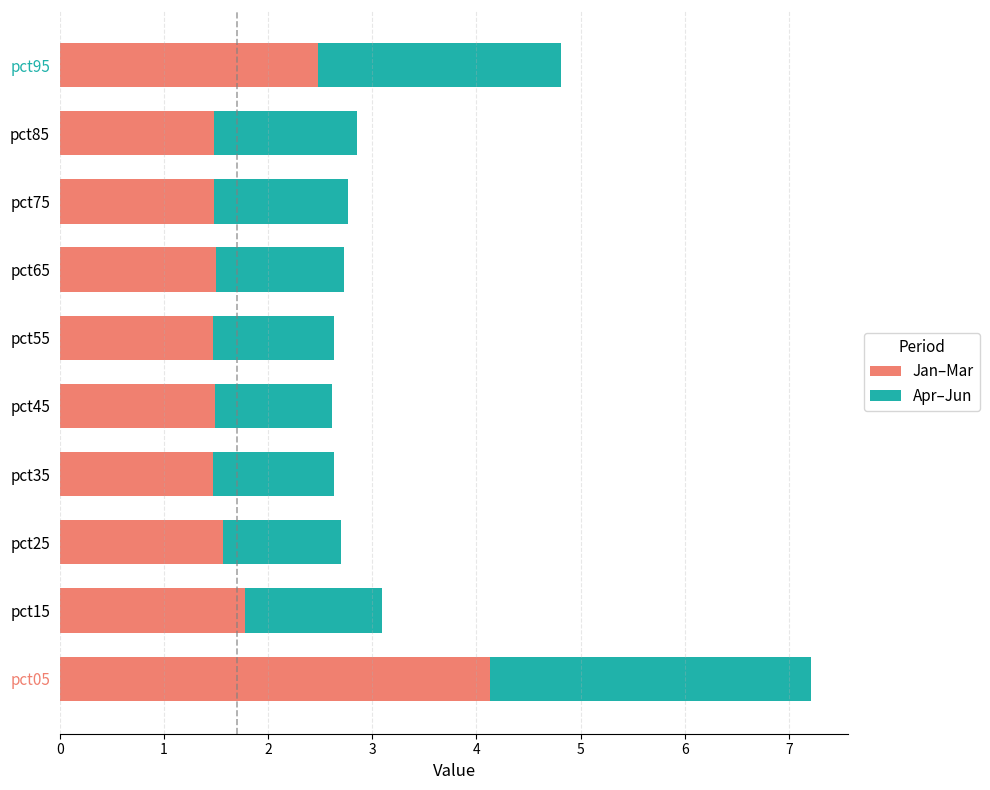

How many categories are shown in the chart?

10